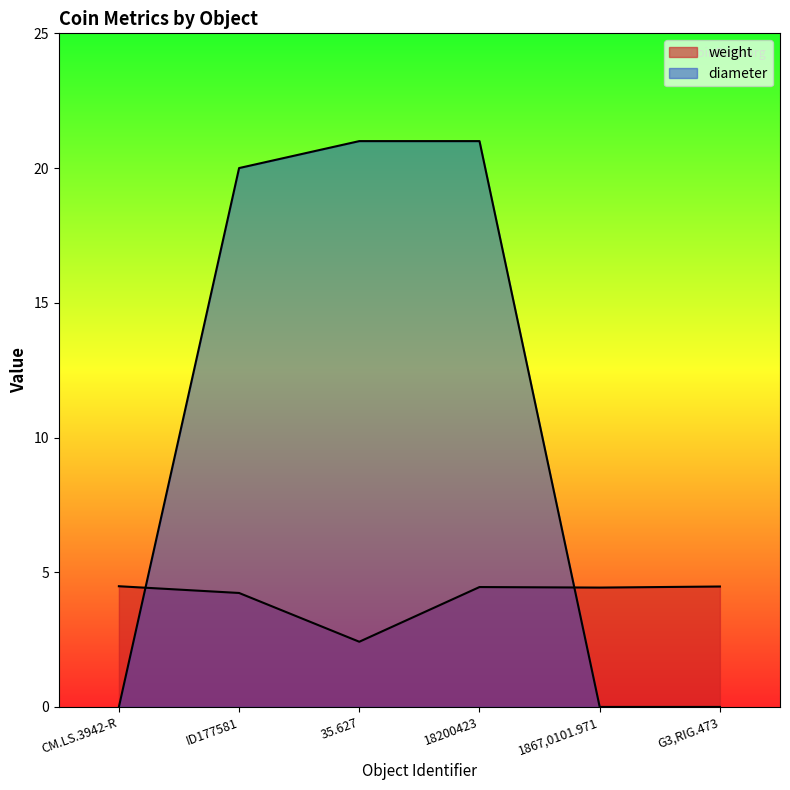

Does the chart display data point markers on the line(s)?

No